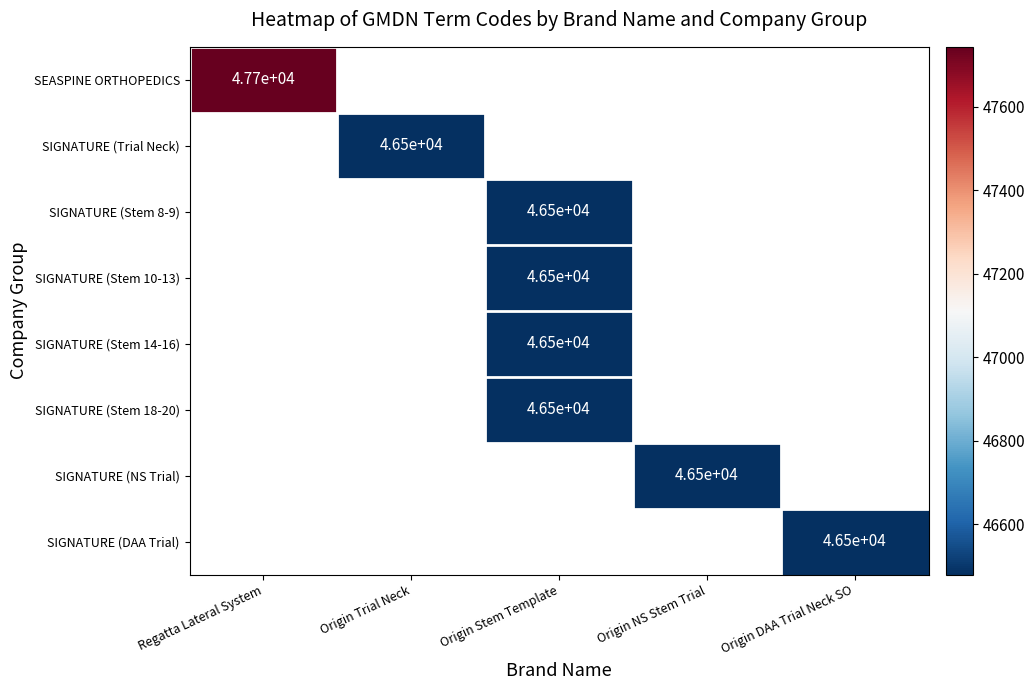

Is it true that SIGNATURE (Stem 18-20) equals 66360 at Origin Stem Template?

False